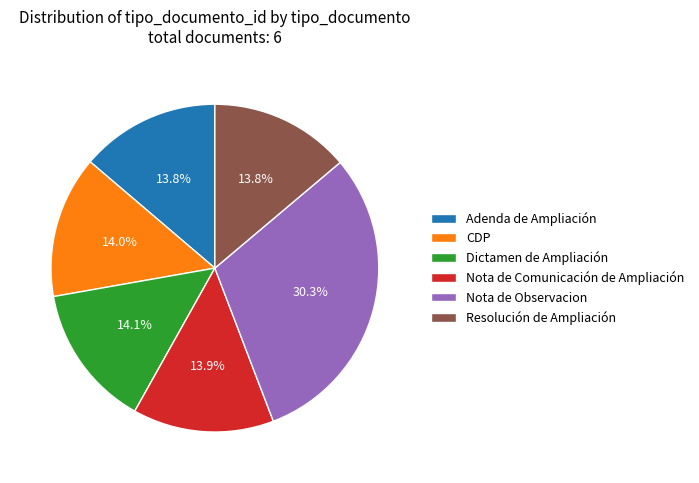

How many slices are in this pie chart?

6